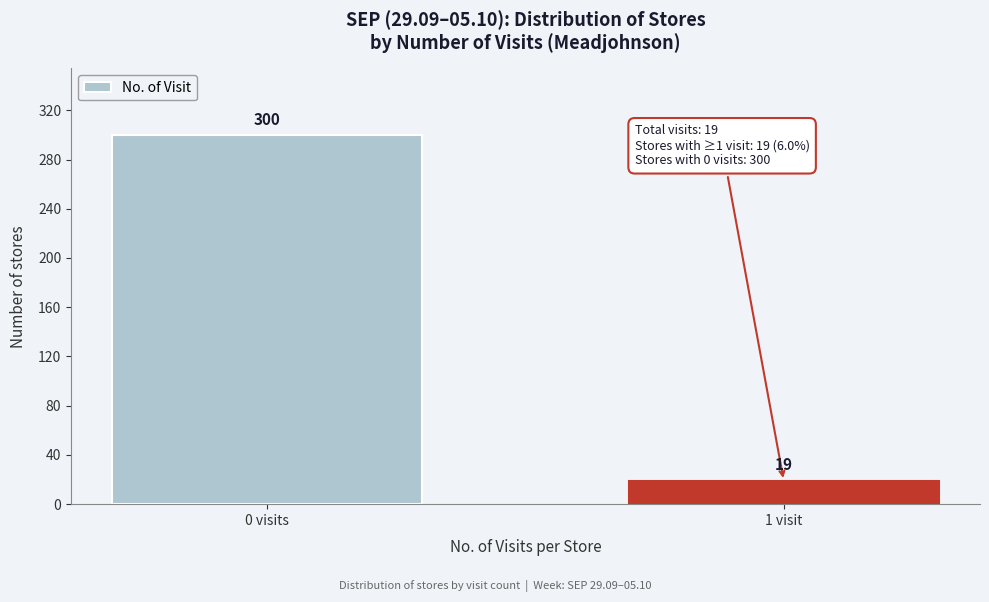

Reading right to left, transcribe all the data shown in this chart.

1 visit=19	0 visits=300